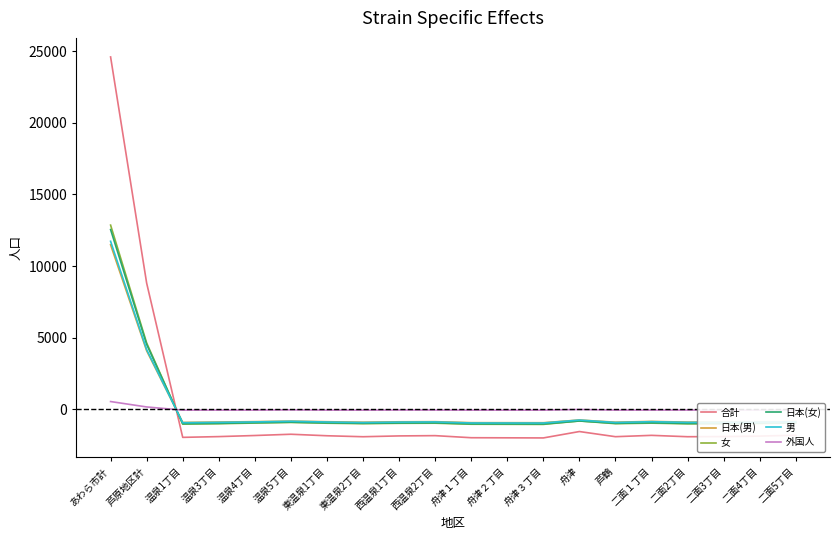

Where do 合計 and 女 first cross each other?

芦原地区計 and 温泉1丁目